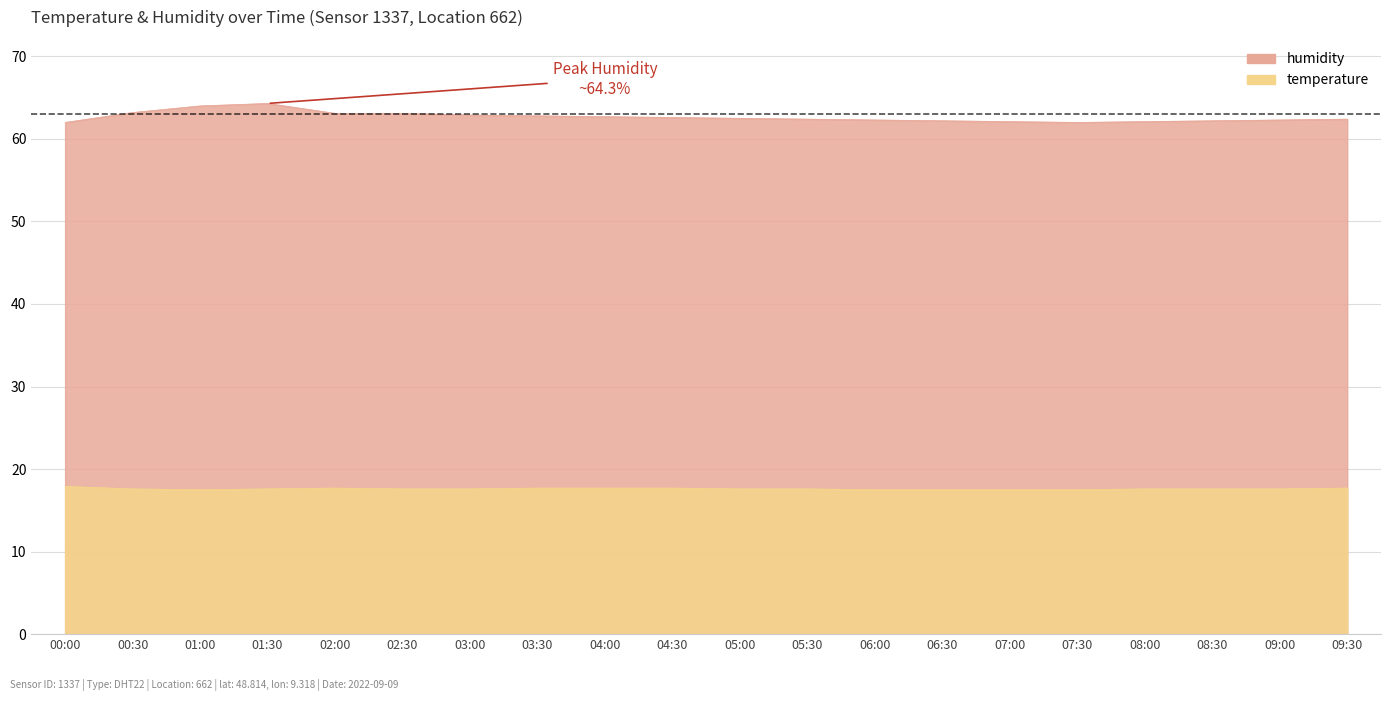

How many lines are shown in the chart?

2